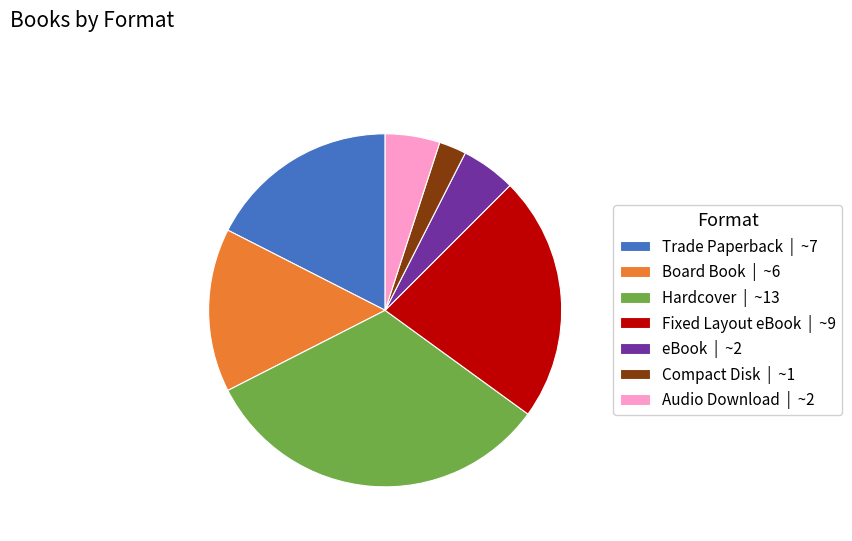

What is the ratio of the value at Hardcover | ~13 to the value at Compact Disk | ~1?

13.0